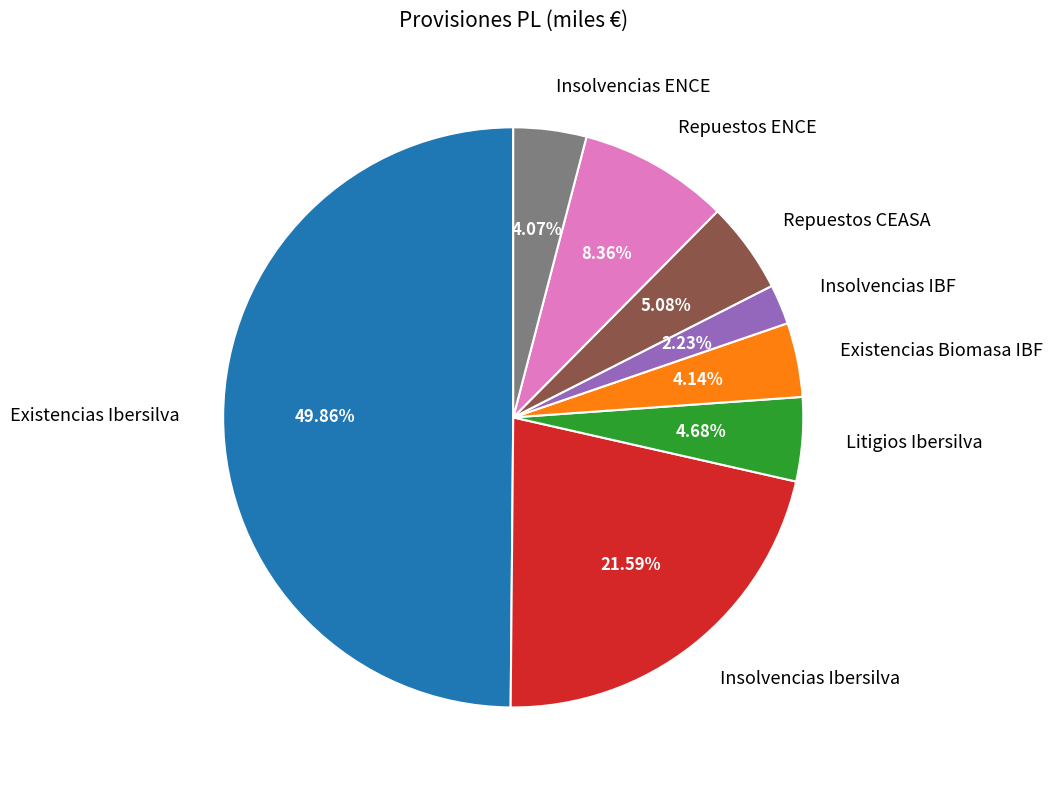

What percentage is NOT represented by Litigios Ibersilva?

95.3%